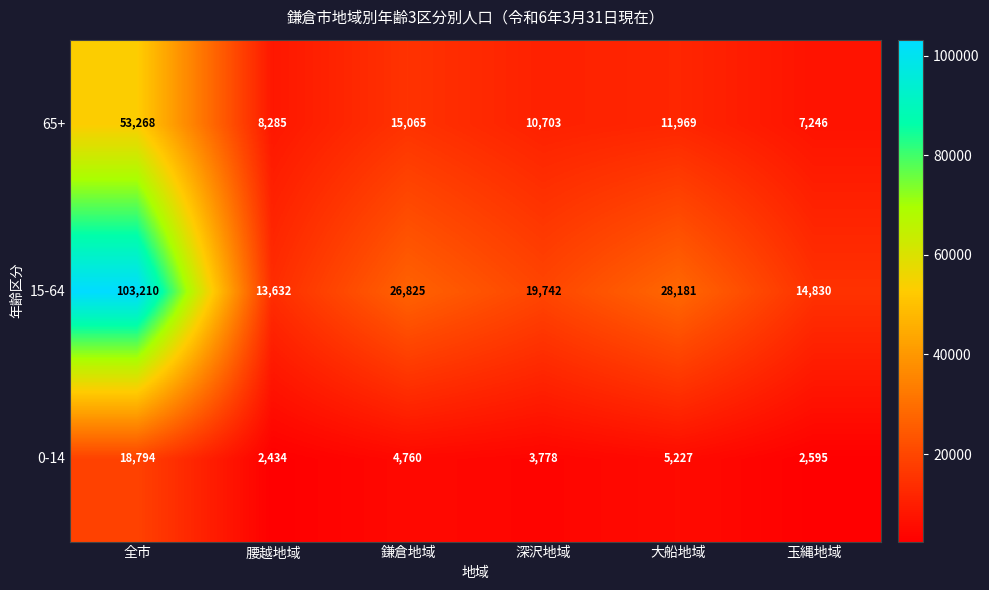

True or false: 65+ has a value of 11969 at 大船地域.

True